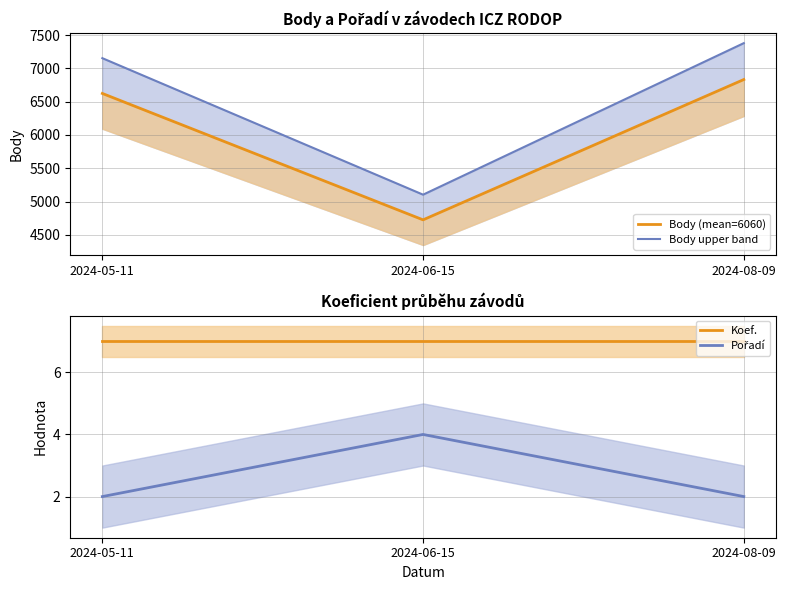

What value does the Koef. series have at 2024-05-11?

7